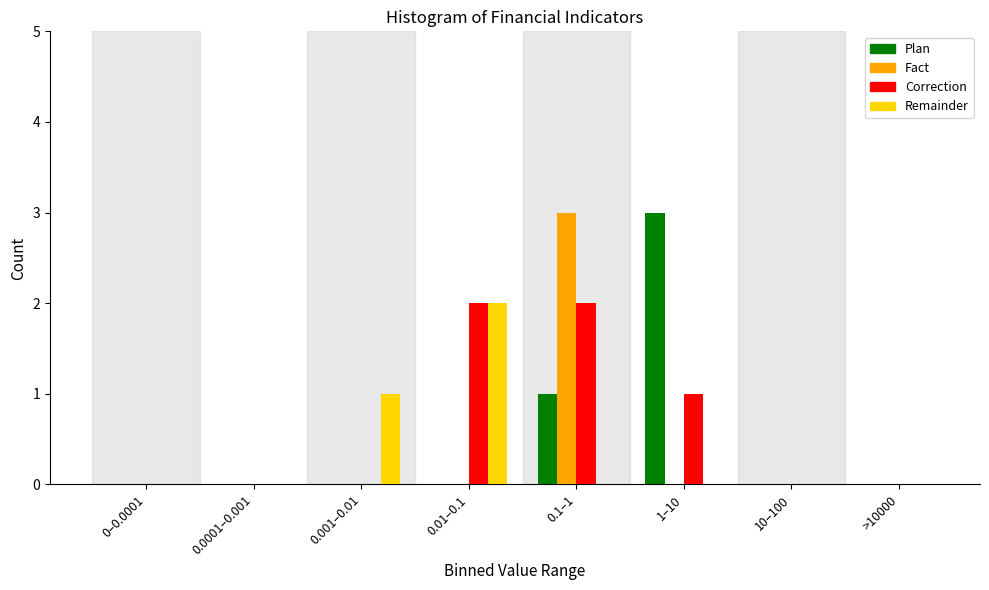

What is the maximum value for Plan?

3